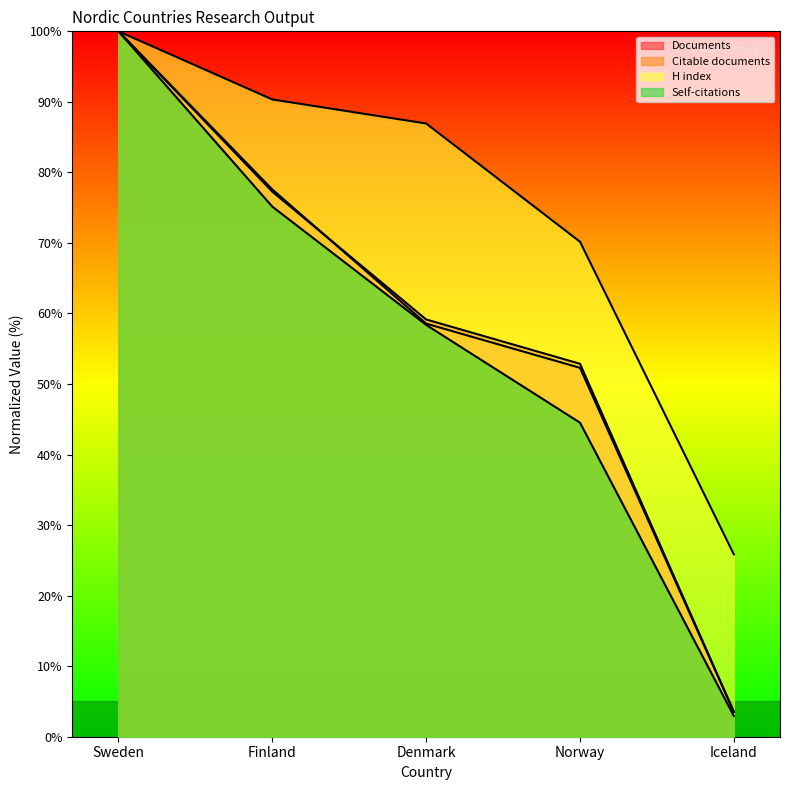

Where is Citations nearest to the value 51?

Norway